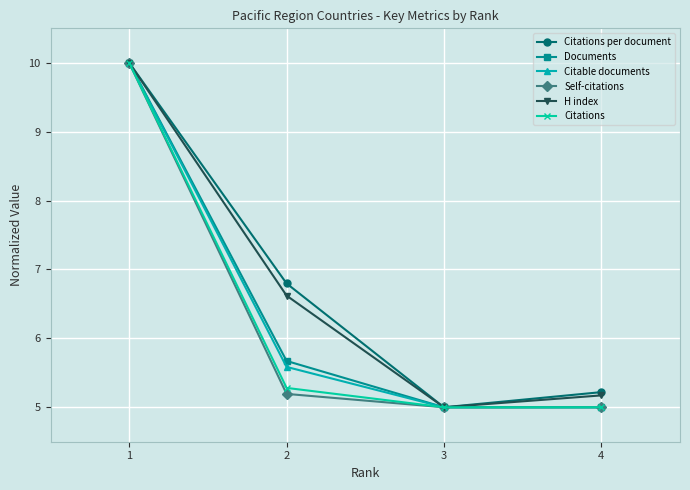

What is the lowest value of the Self-citations series?

5.0